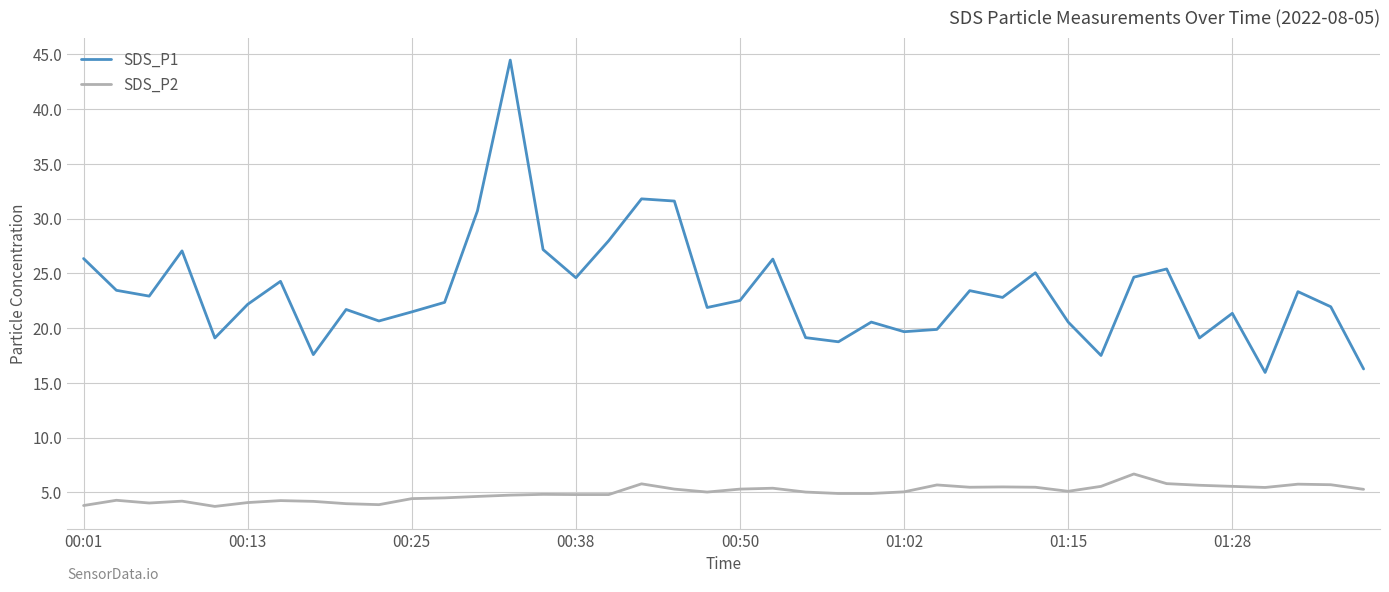

List the series in order of their peak value, lowest first.

SDS_P2, SDS_P1